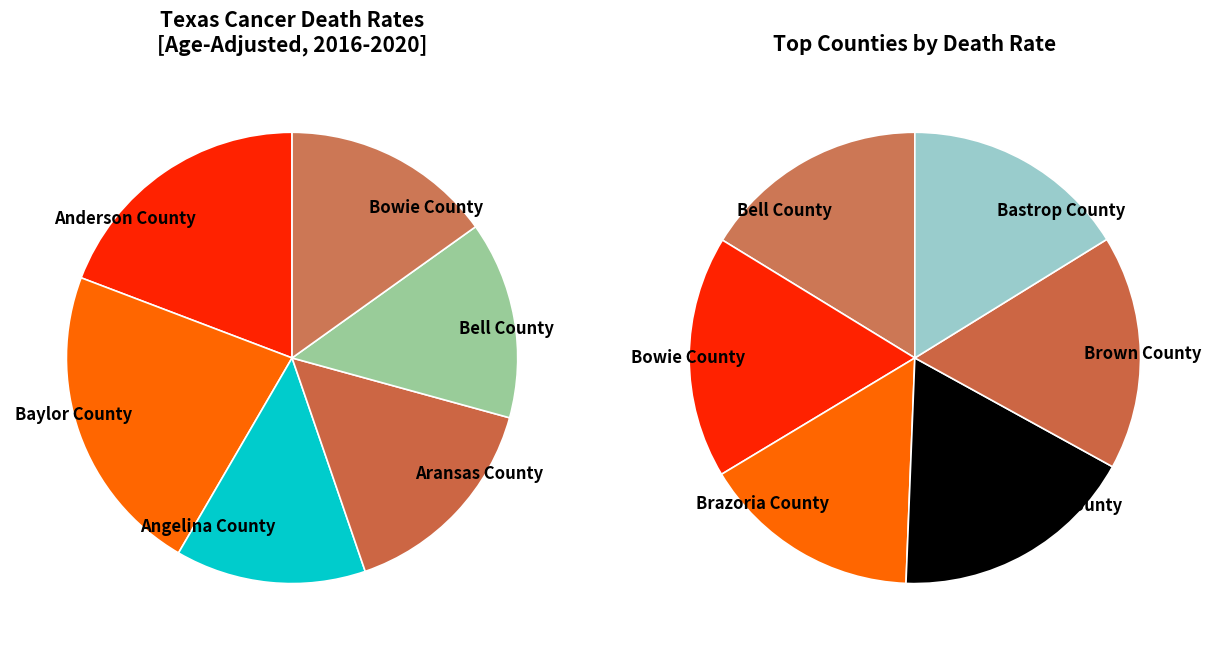

What is the change in value from Angelina County to Bell County?

+19.4